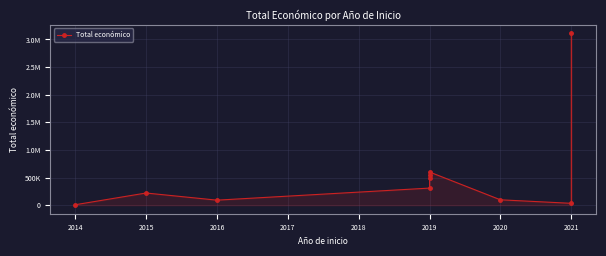

What is the value of the 4th point from the left?

308500